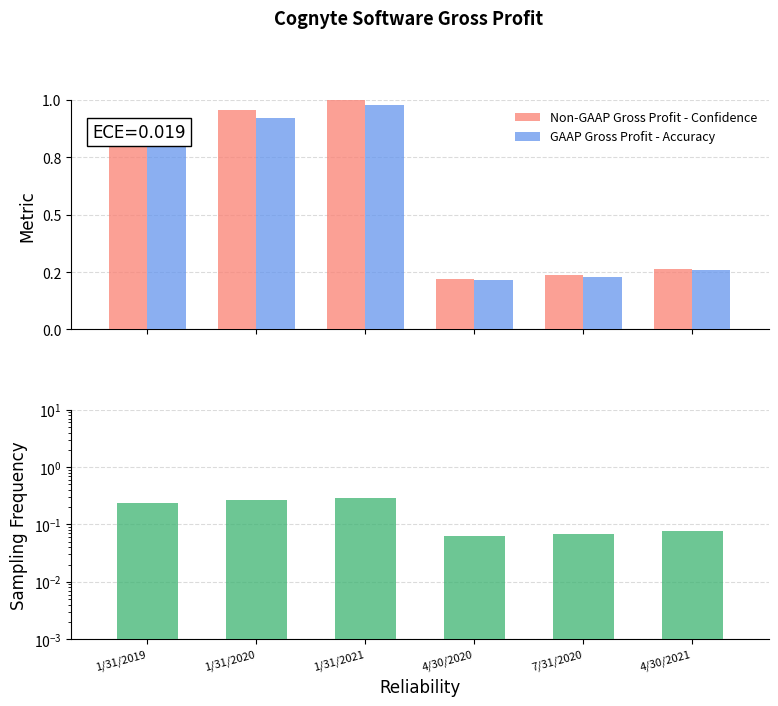

At which label is Sampling Frequency closest to 0?

4/30/2020